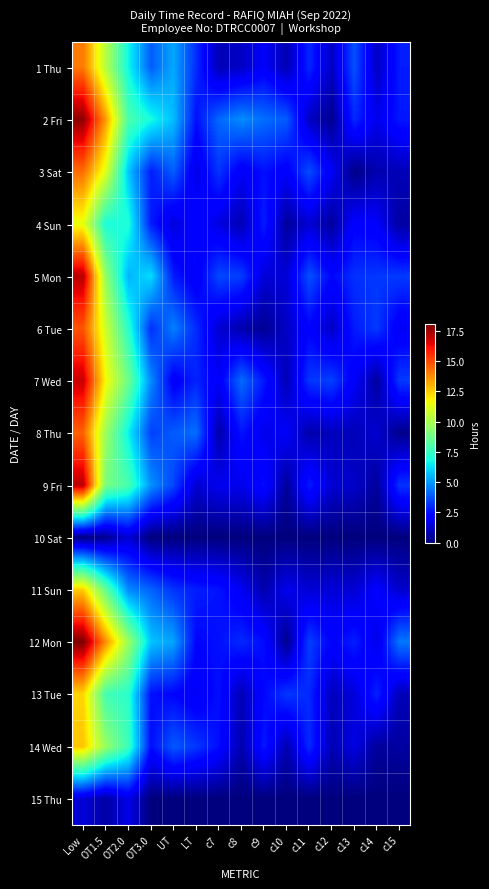

Between c14 and c9, which is larger?

c9